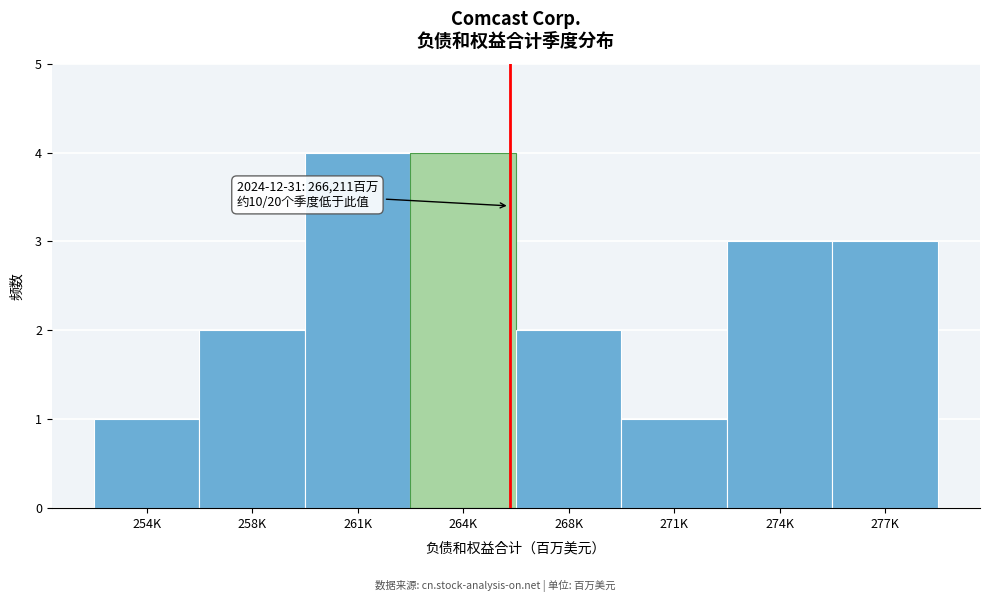

Reading left to right, what are all the values shown in this chart?

254K=1	258K=2	261K=4	264K=4	268K=2	271K=1	274K=3	277K=3